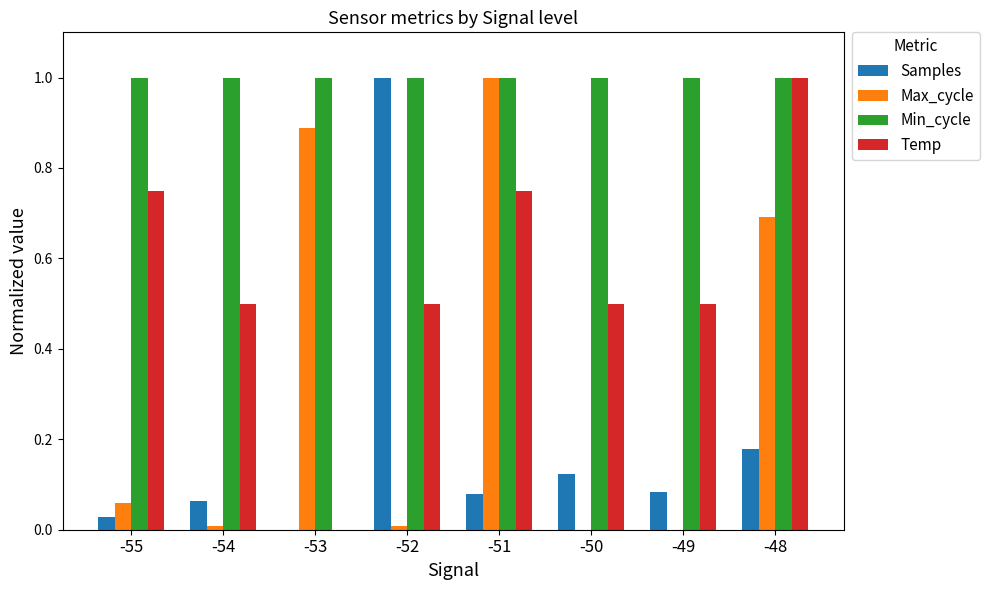

What is the total value across all series at -53?

1.9